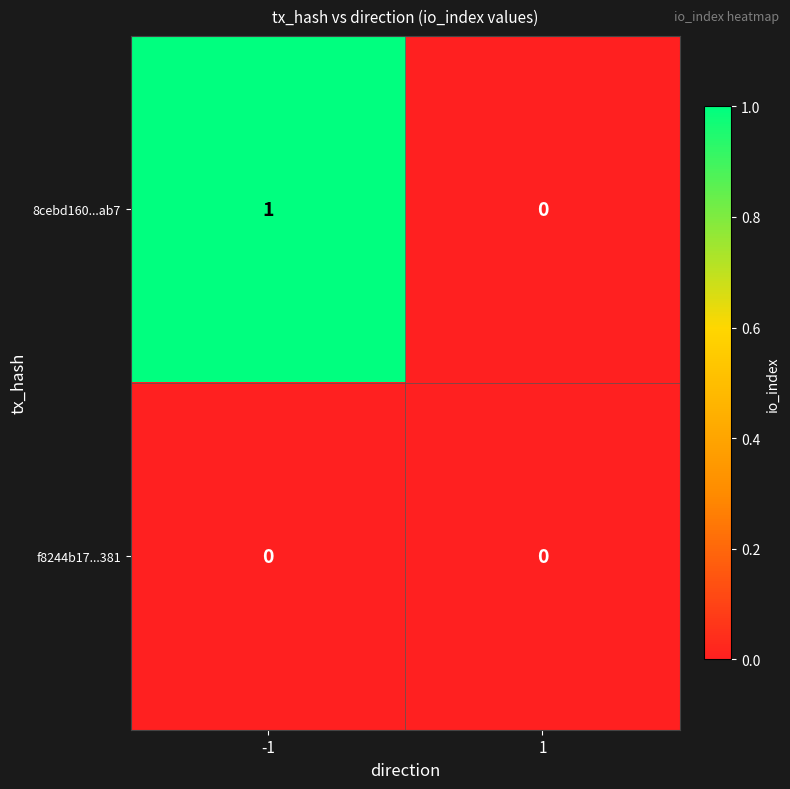

Reading right to left, what are all the values shown in this chart?

8cebd160...ab7: 1=0	-1=1
f8244b17...381: 1=0	-1=0